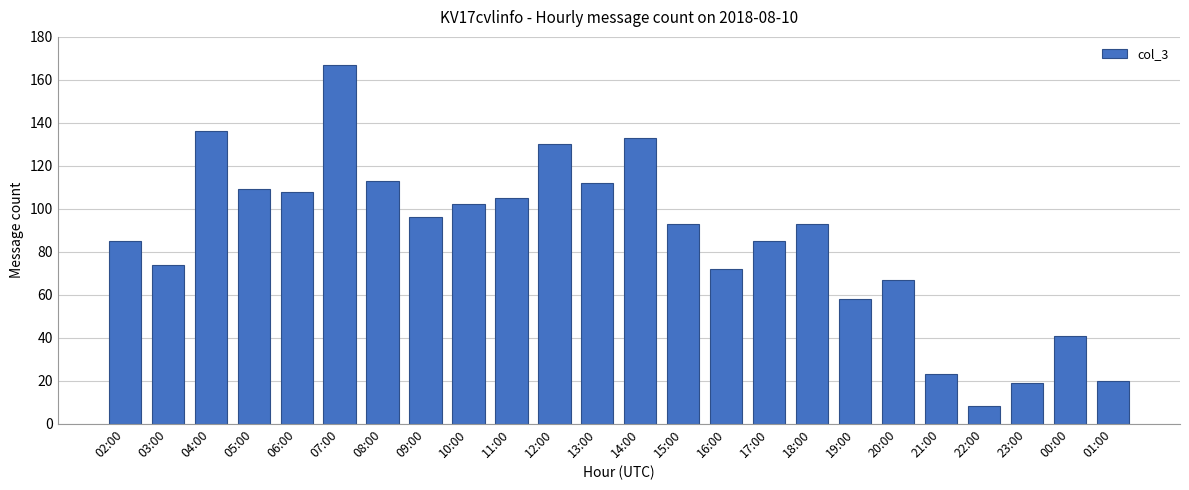

What value does the data have at 13:00, to the nearest 10?

110